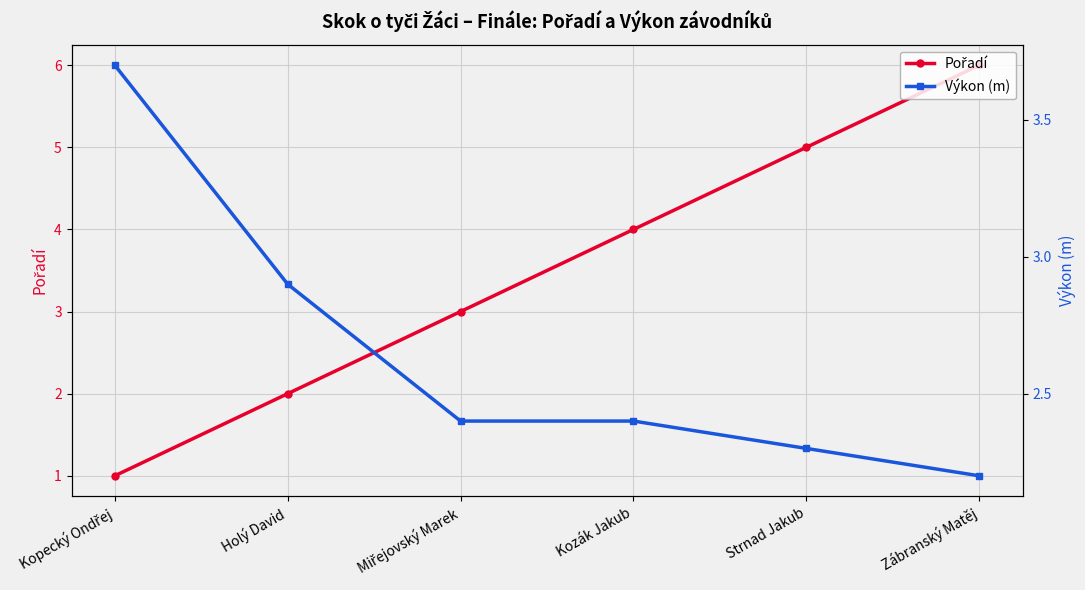

What is the difference between the Pořadí values at Holý David and Kozák Jakub?

2.0